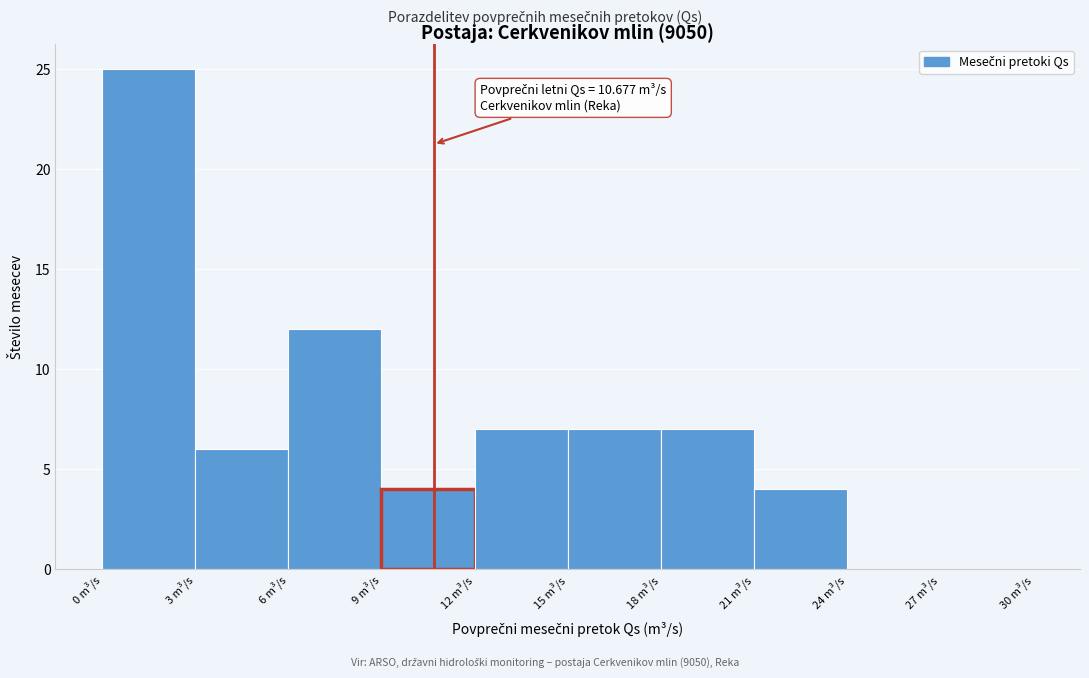

Which range on the x-axis has the tallest bar?

0 to 3